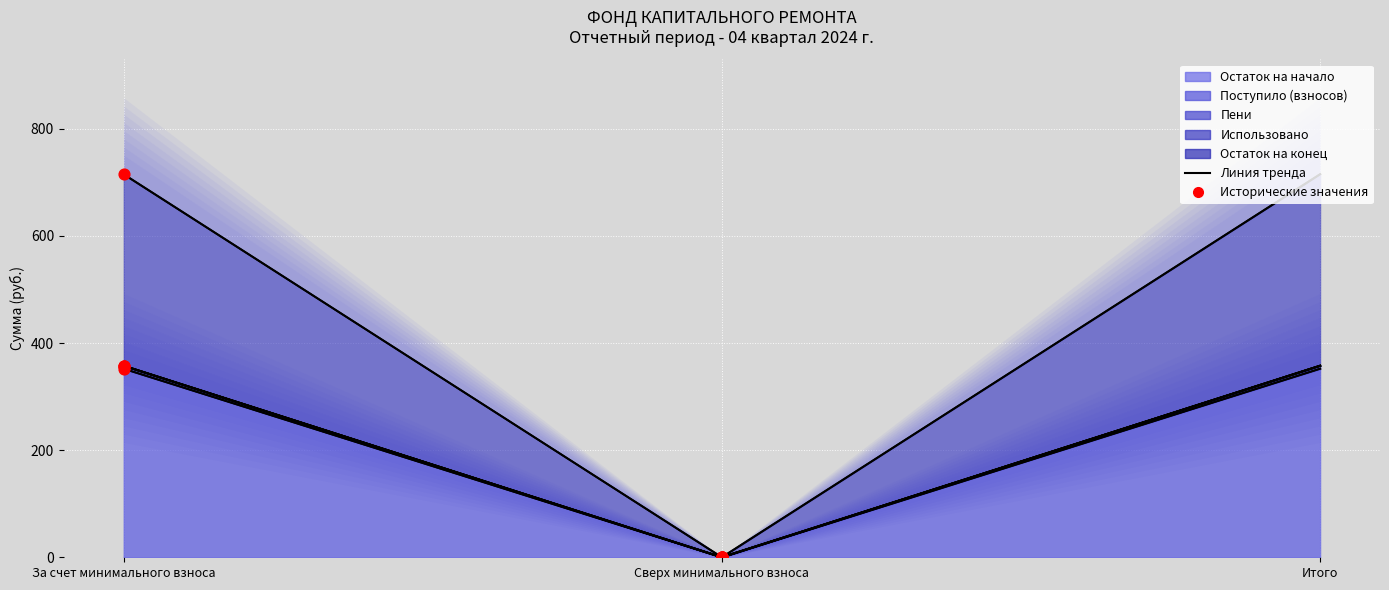

What are all the series names shown in the legend?

Остаток на начало, Поступило (взносов), Остаток на конец